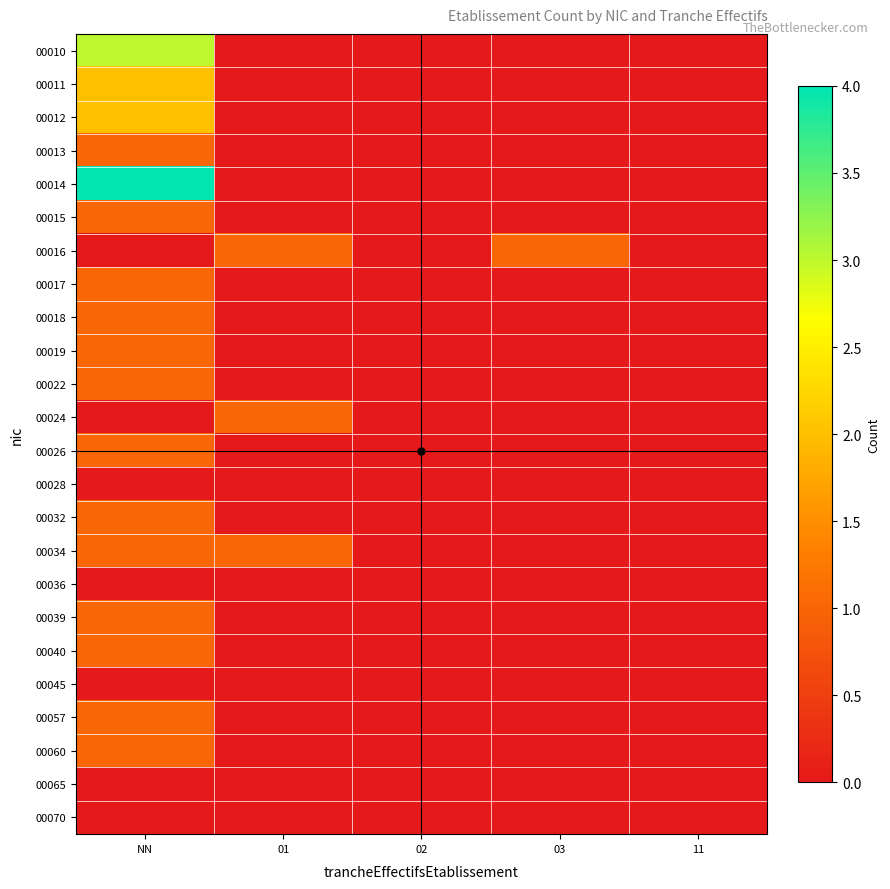

Which series has the widest spread of values?

00014